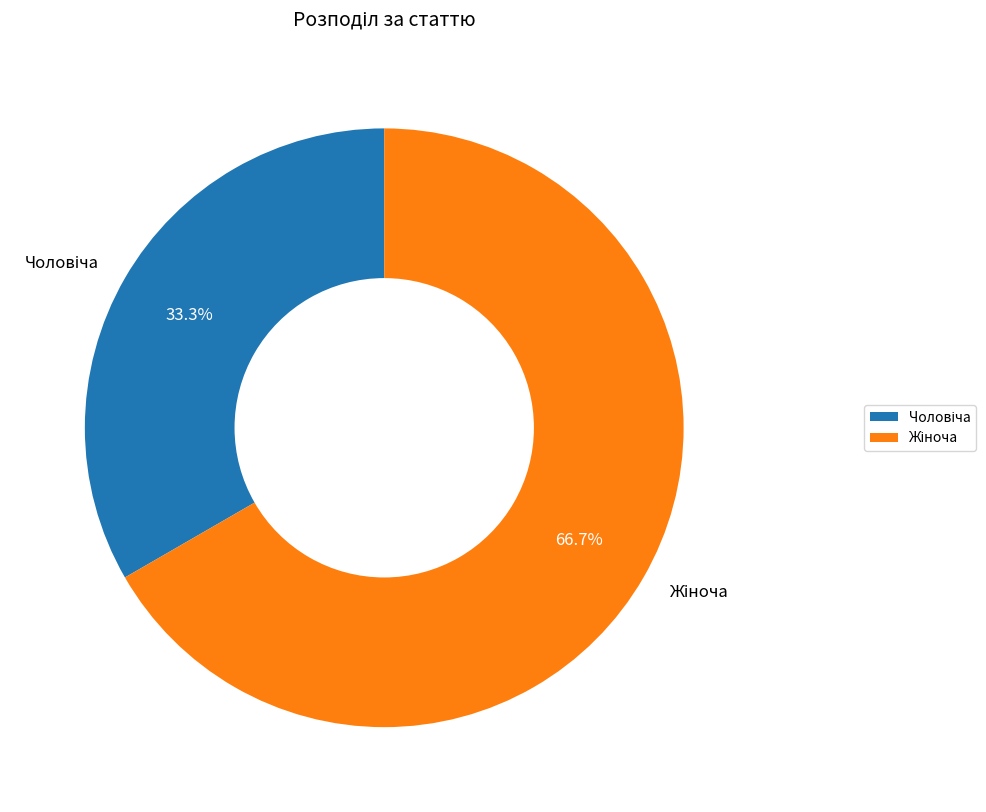

Is there a majority slice in this chart?

Yes